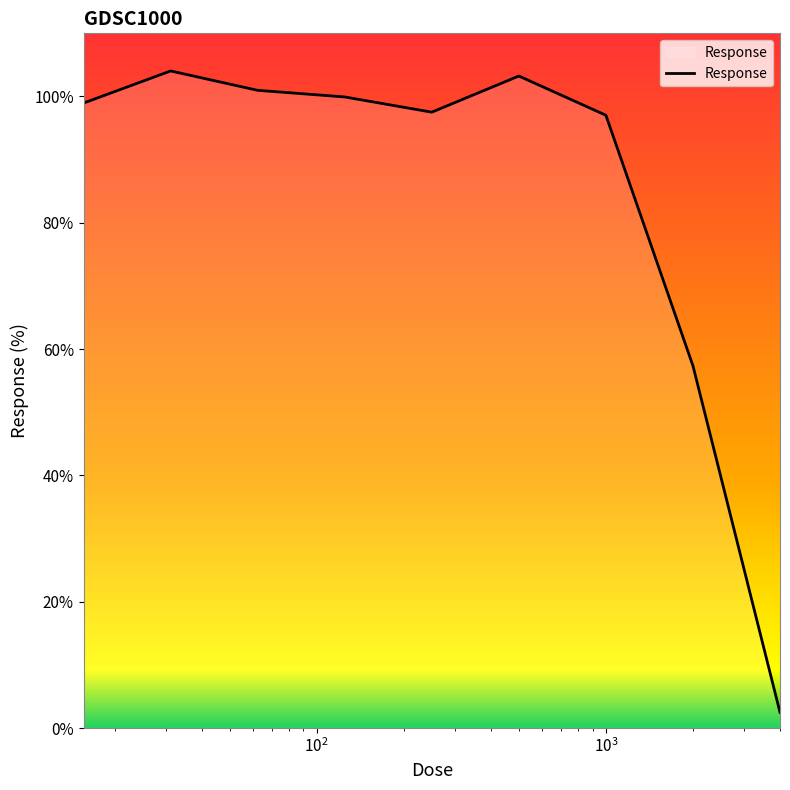

What is the greatest value displayed?

104.0